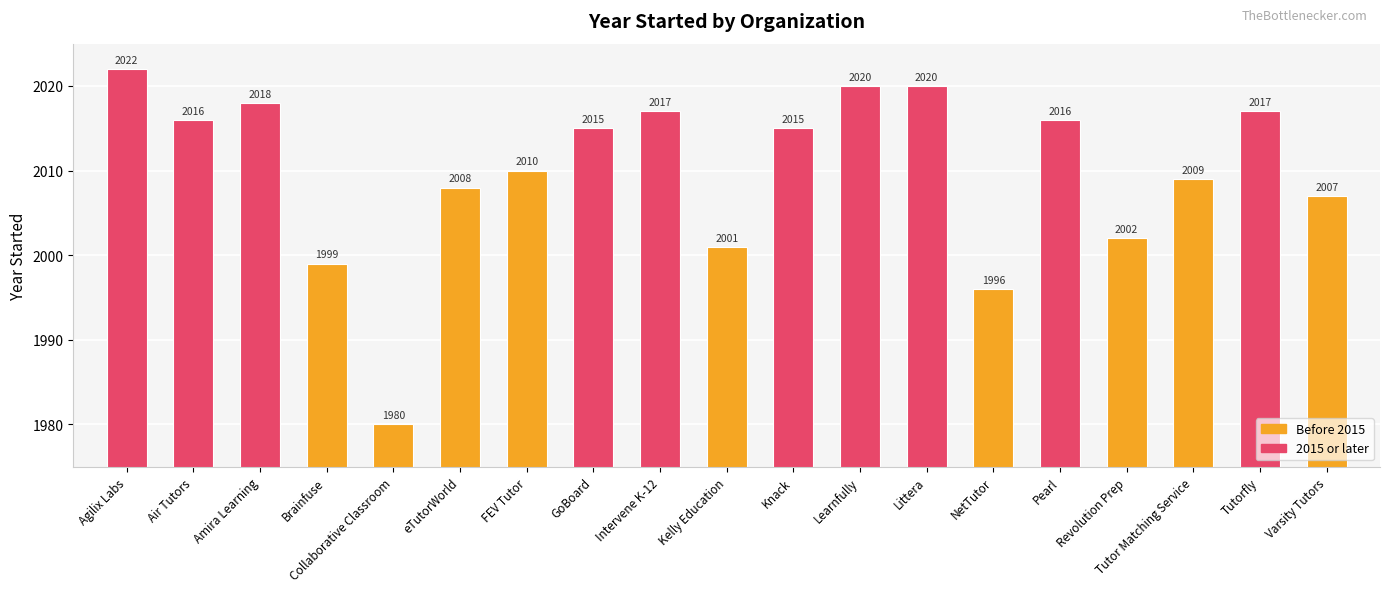

What is the ratio of the value at Intervene K-12 to the value at Tutor Matching Service?

1.0